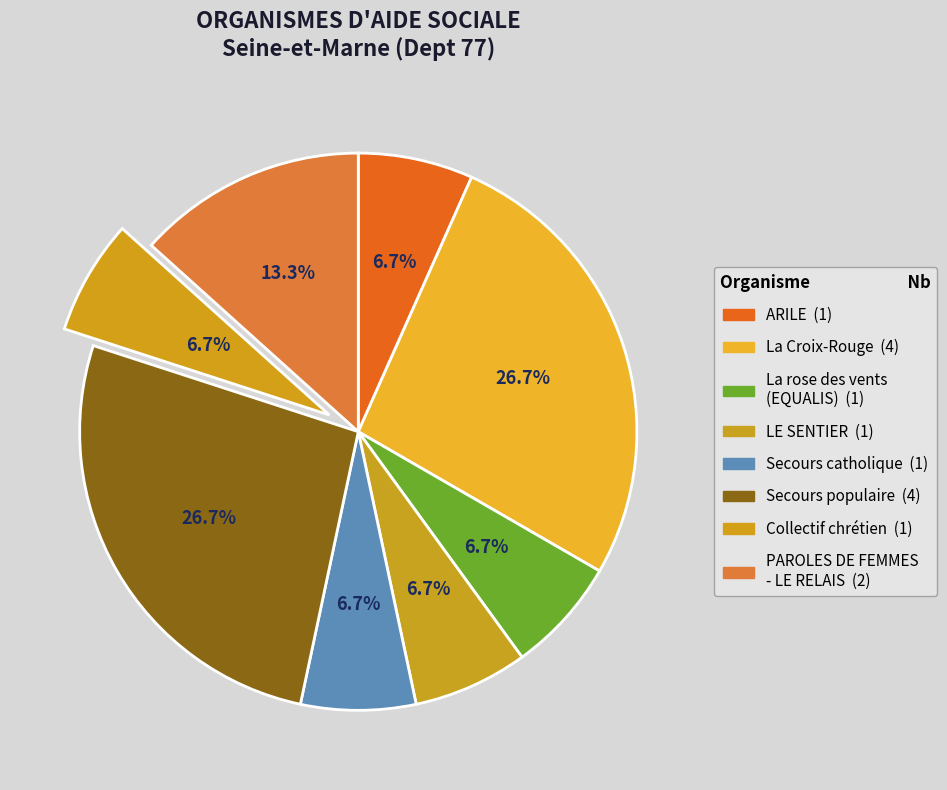

Which slice is the smallest?

ARILE